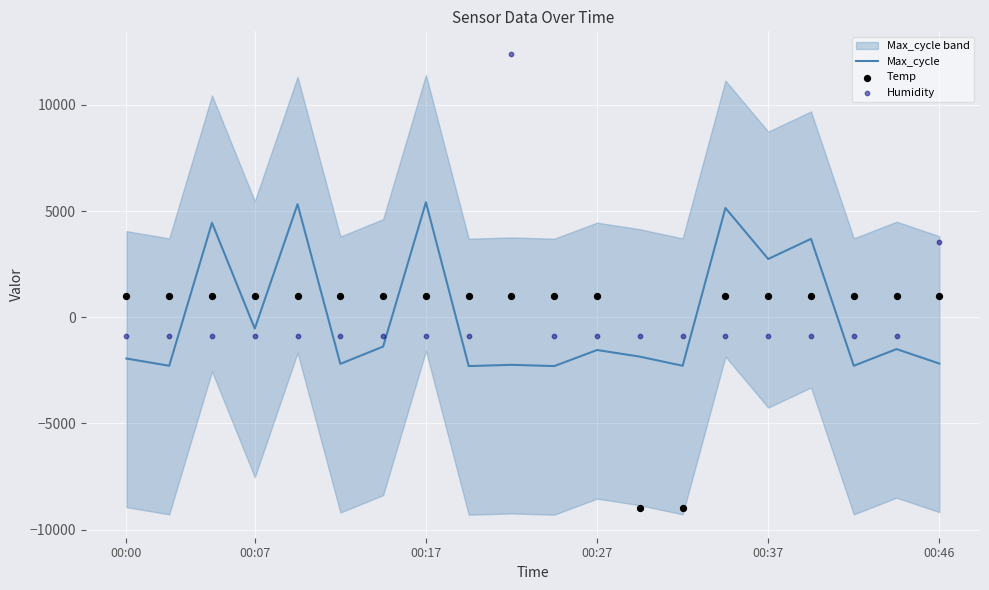

What is the total value across all series at 13?

-12166.9